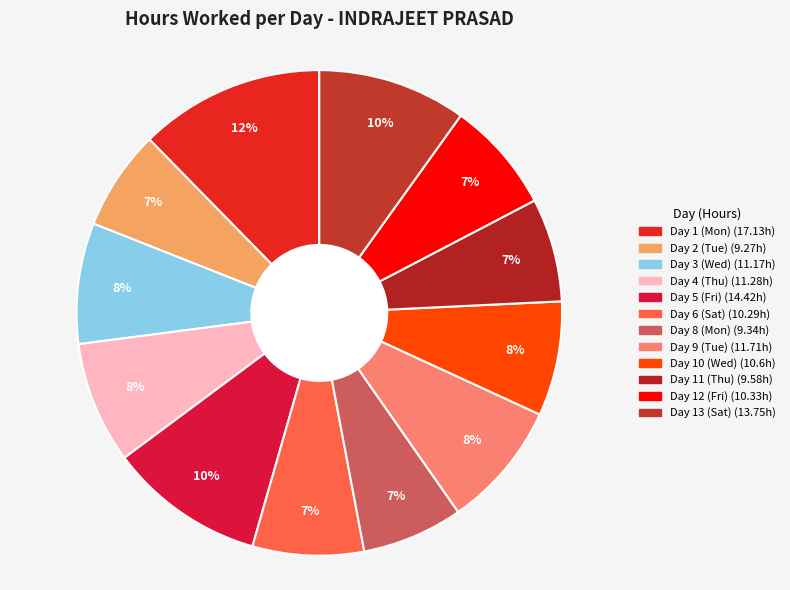

To the nearest percent, what percentage of the pie is Day 5 (Fri)?

10%